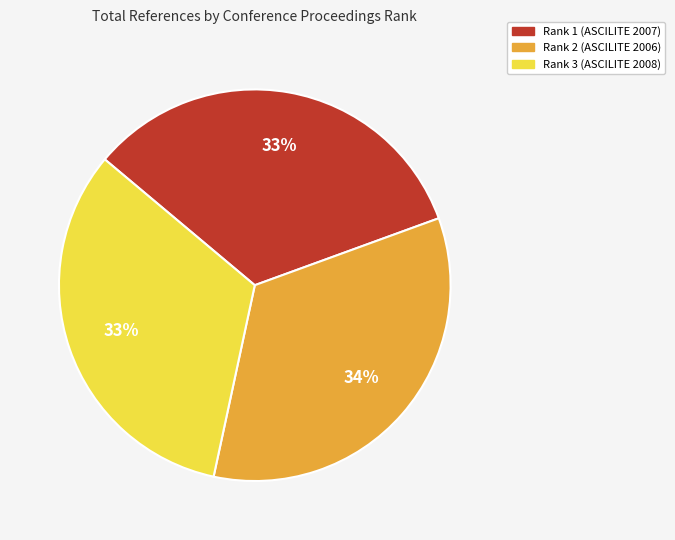

To the nearest percent, what is the combined percentage of Rank 3 (ASCILITE 2008) and Rank 1 (ASCILITE 2007)?

66%